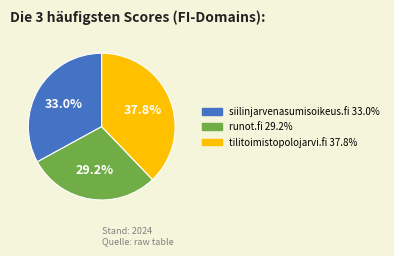

What is the largest slice in the pie chart?

tilitoimistopolojarvi.fi